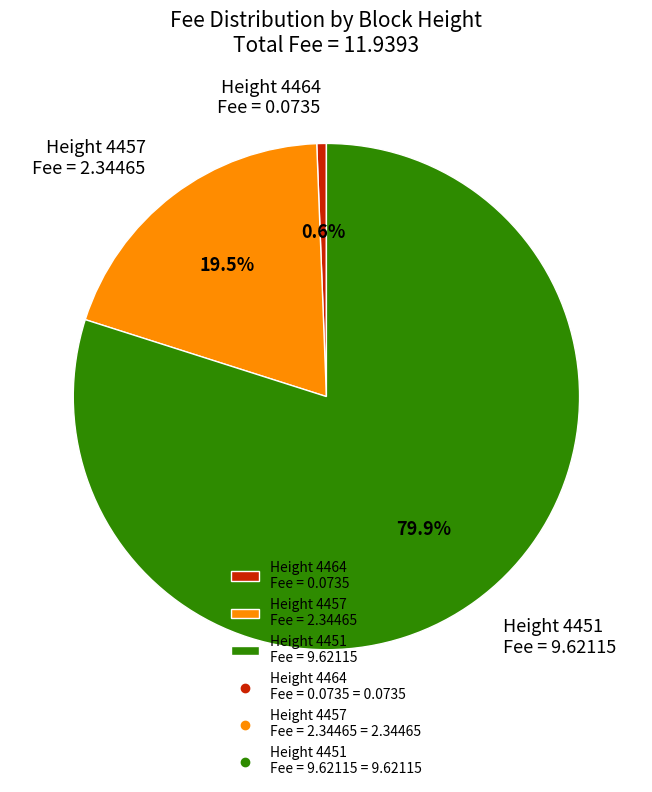

Rank the categories by value from lowest to highest.

Height 4464 Fee = 0.0735, Height 4457 Fee = 2.34465, Height 4451 Fee = 9.62115